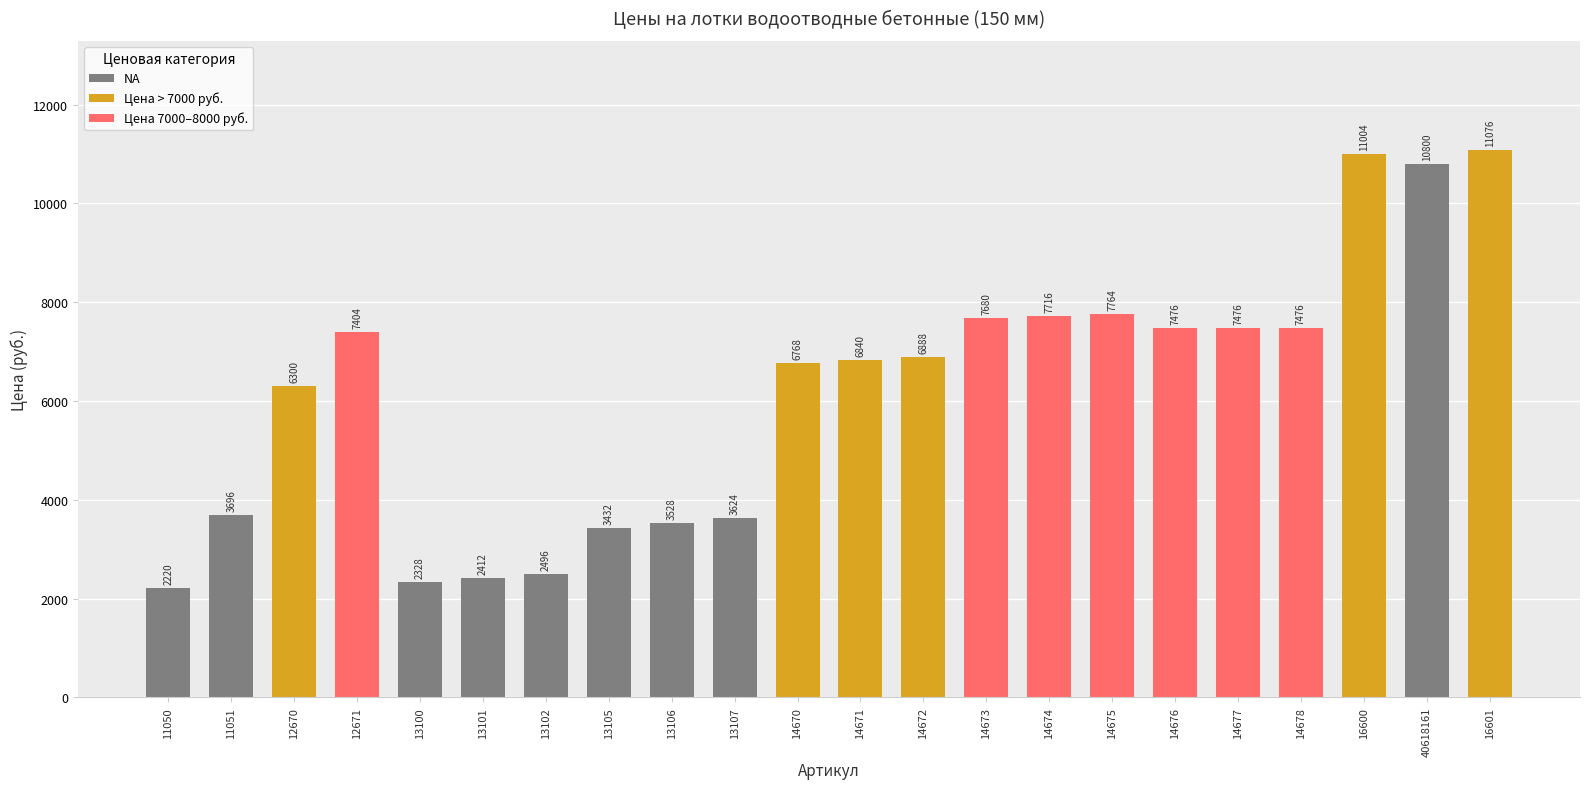

List the labels in order of value, largest first.

16601, 16600, 40618161, 14675, 14674, 14673, 14676, 14677, 14678, 12671, 14672, 14671, 14670, 12670, 11051, 13107, 13106, 13105, 13102, 13101, 13100, 11050